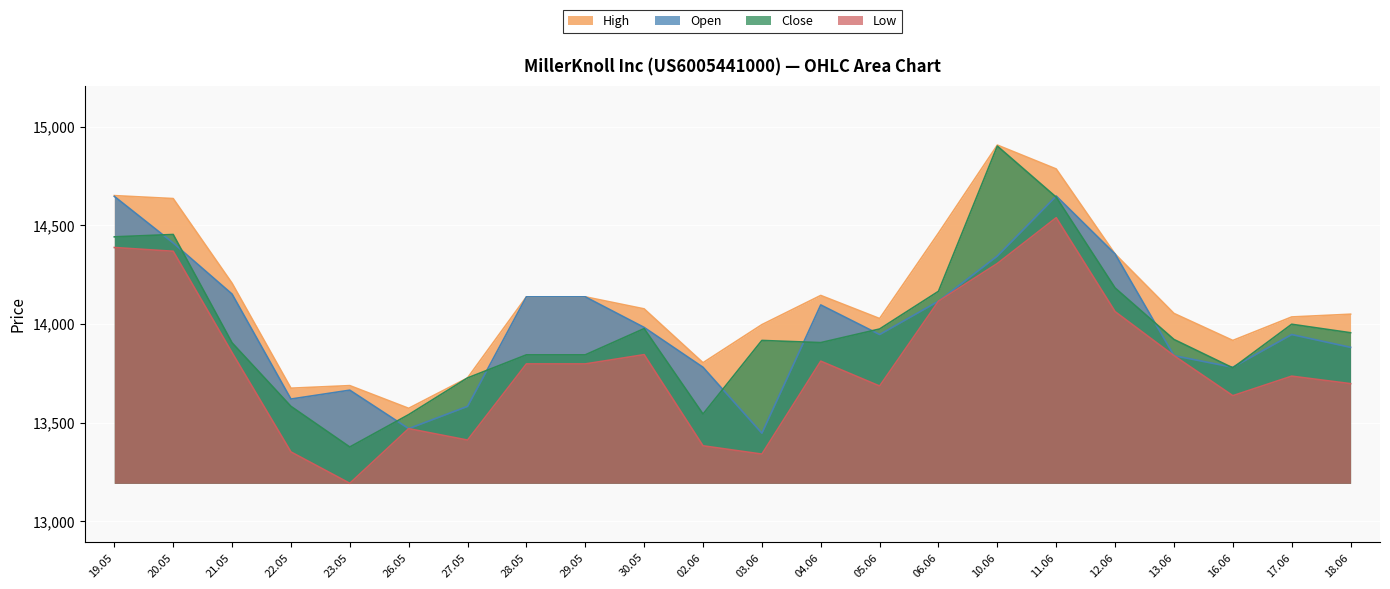

What is the difference between the second highest and second lowest values in the Open series?

1177